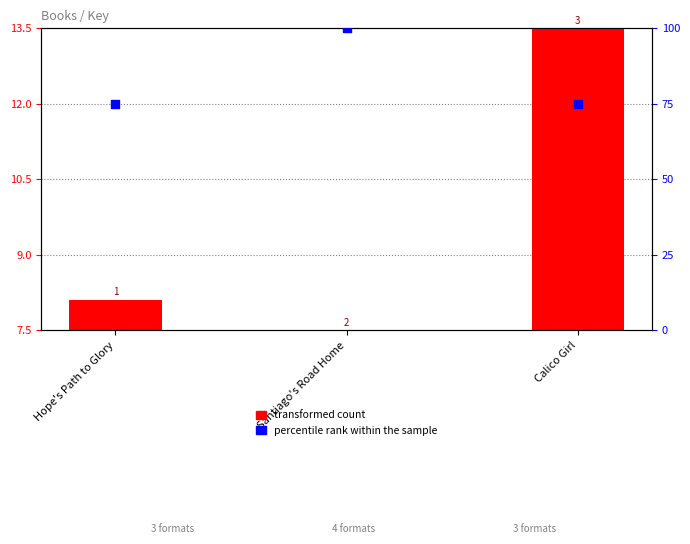

Which series contains the highest Y value?

percentile rank within the sample